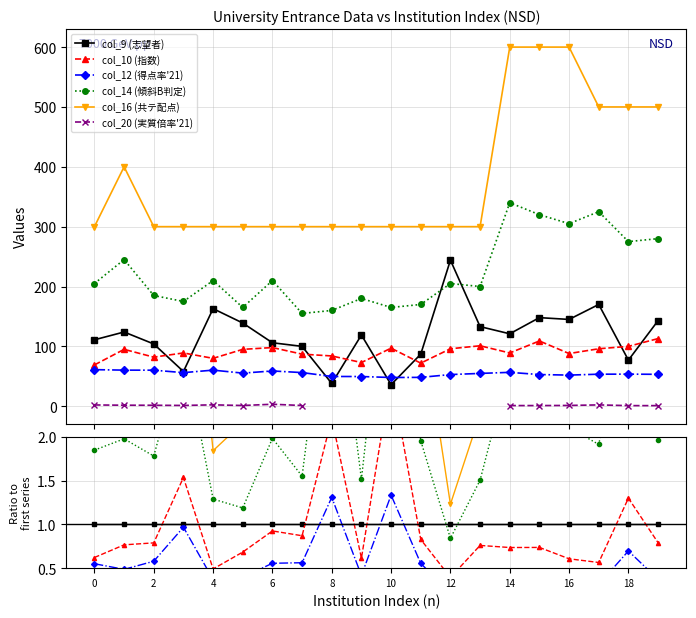

What is the label of the 7th point from the right?

13